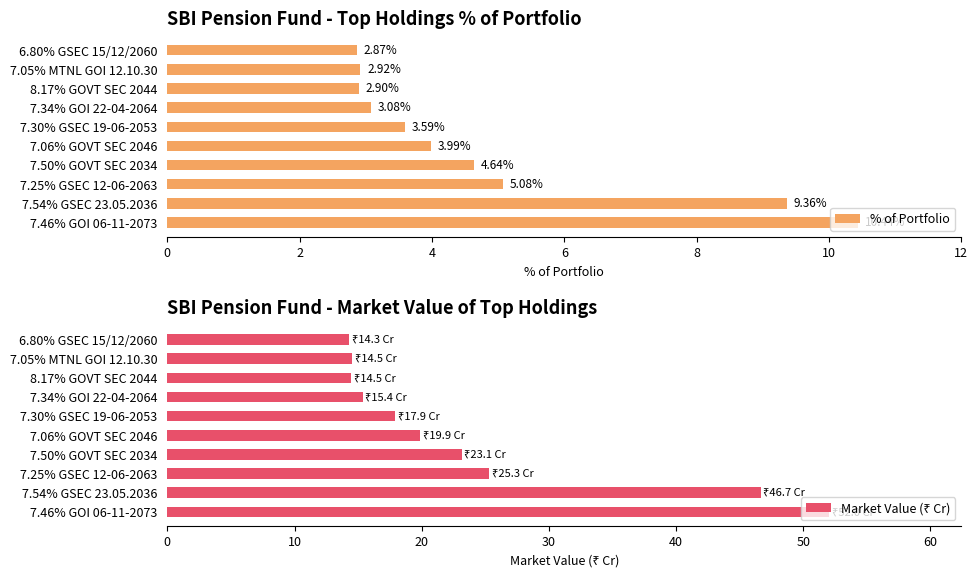

Rank the categories by % of Portfolio value from highest to lowest.

7.46% GOI 06-11-2073, 7.54% GSEC 23.05.2036, 7.25% GSEC 12-06-2063, 7.50% GOVT SEC 2034, 7.06% GOVT SEC 2046, 7.30% GSEC 19-06-2053, 7.34% GOI 22-04-2064, 7.05% MTNL GOI 12.10.30, 8.17% GOVT SEC 2044, 6.80% GSEC 15/12/2060